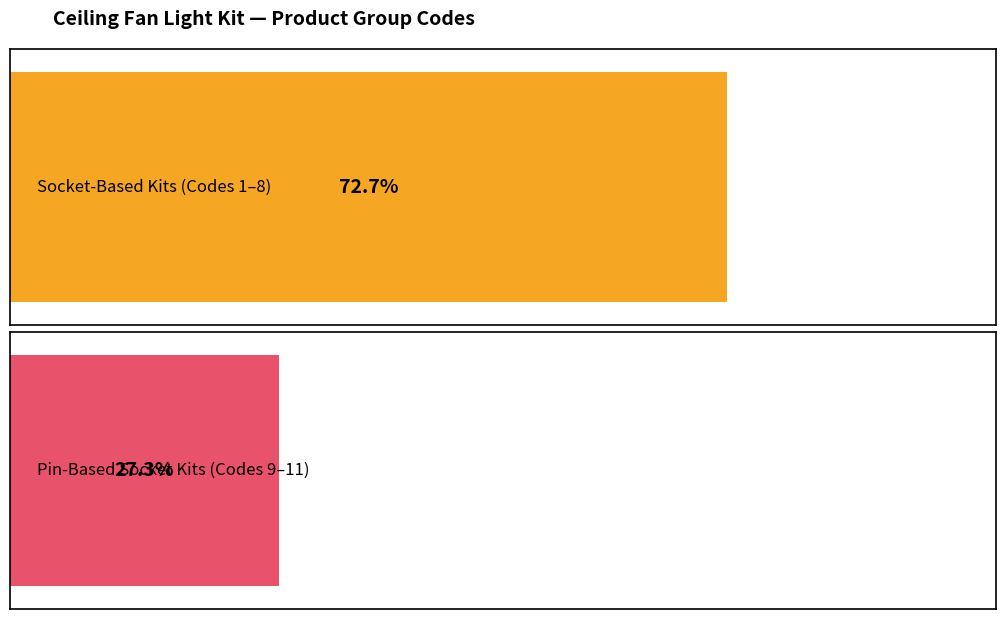

True or false: the data shows 2 at Code 6.

False